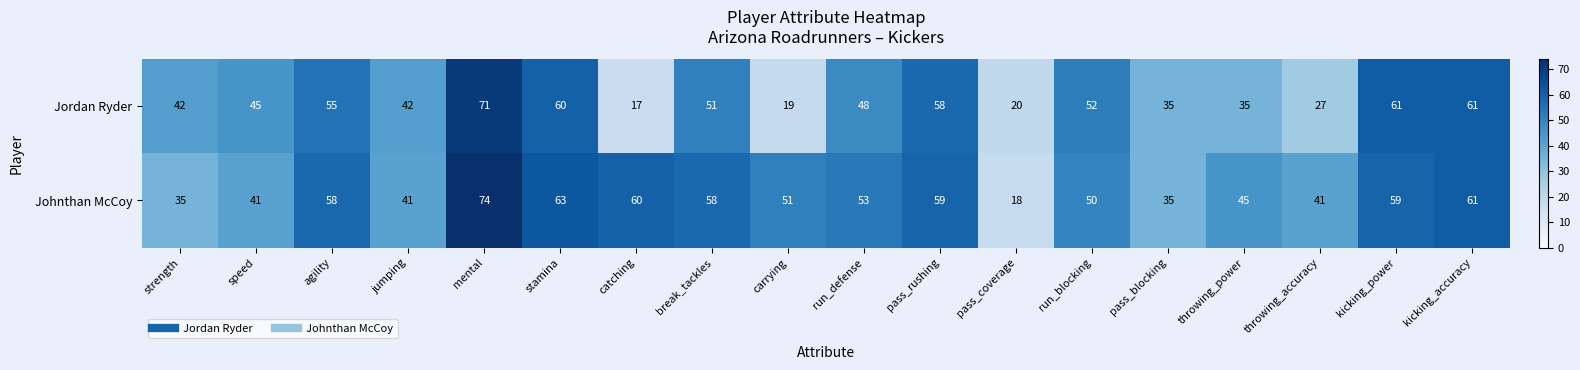

At which category is the sum across all series the highest?

mental